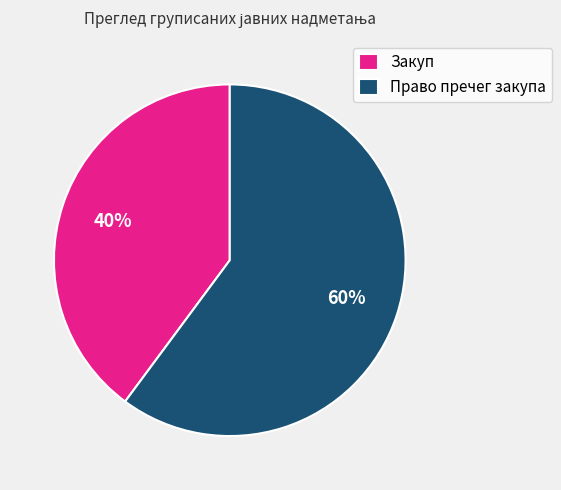

Does any single category account for the majority?

Yes